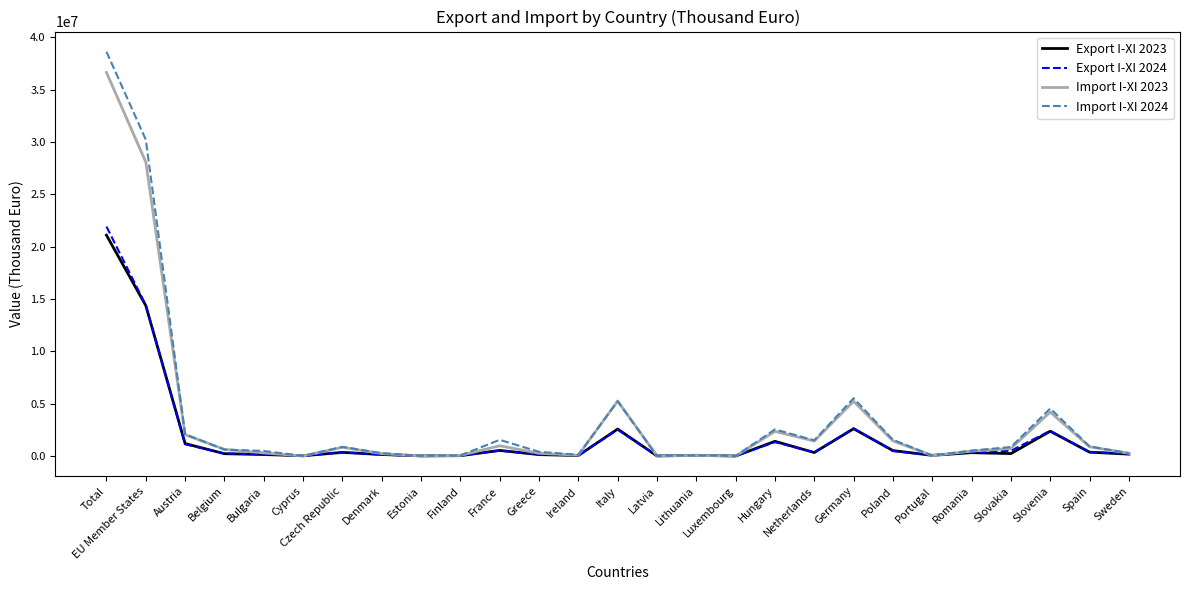

What is the minimum value shown in the chart?

9818